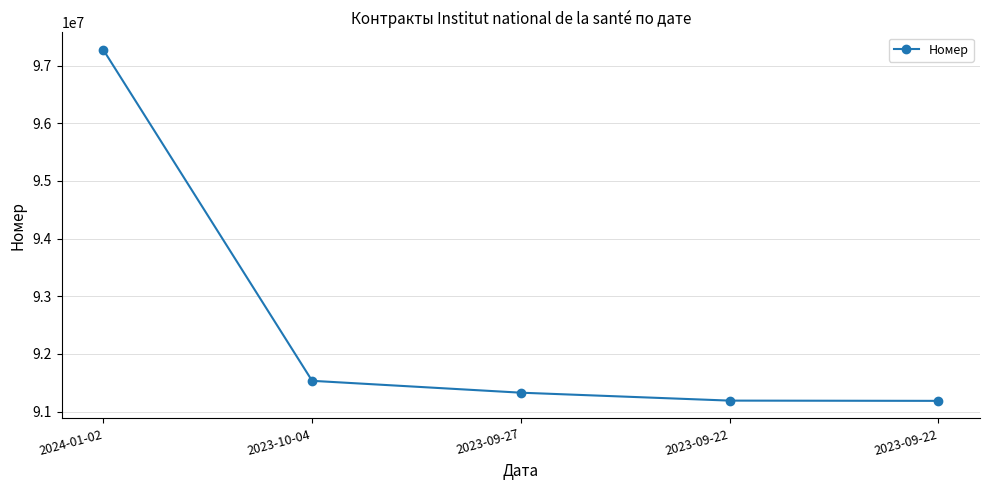

Is this an area chart (filled region under the line)?

No